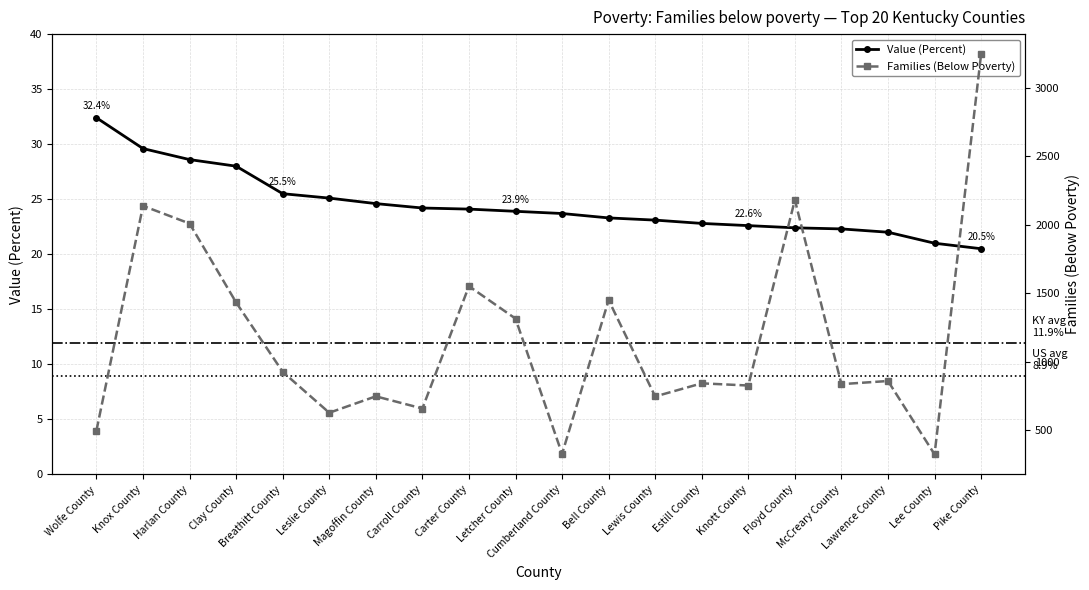

Which series has the largest total across all categories?

Families (Below Poverty)